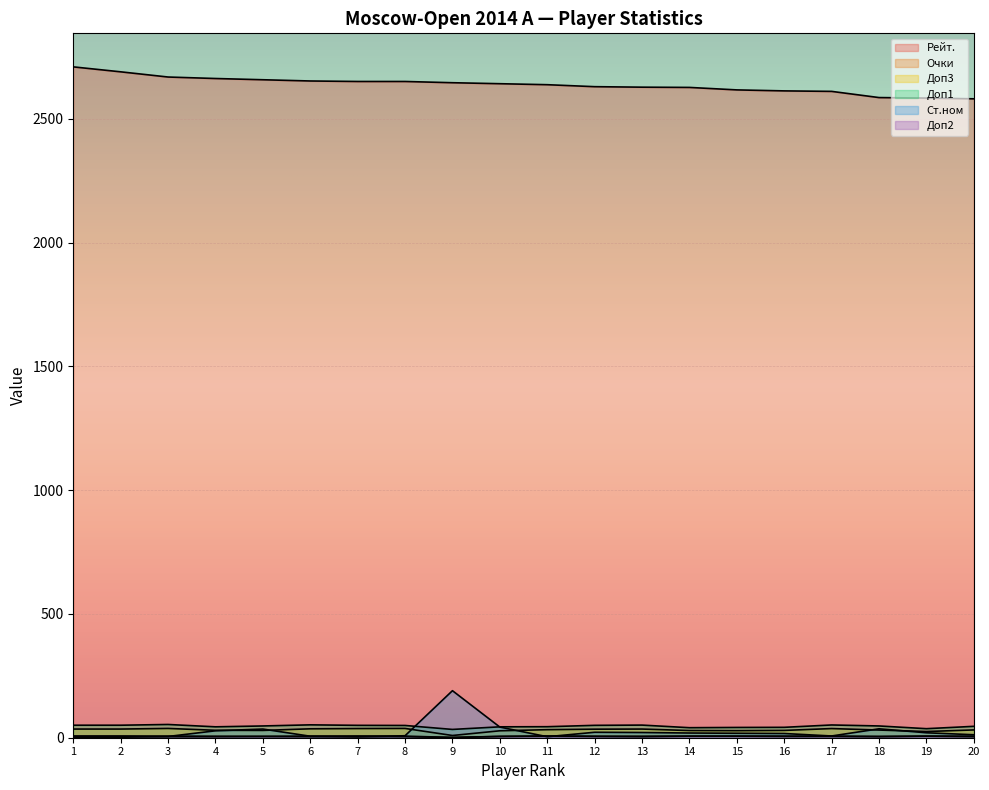

Rank the series by their maximum value, from highest to lowest.

Рейт., Ст.ном, Доп1, Доп3, Очки, Доп2